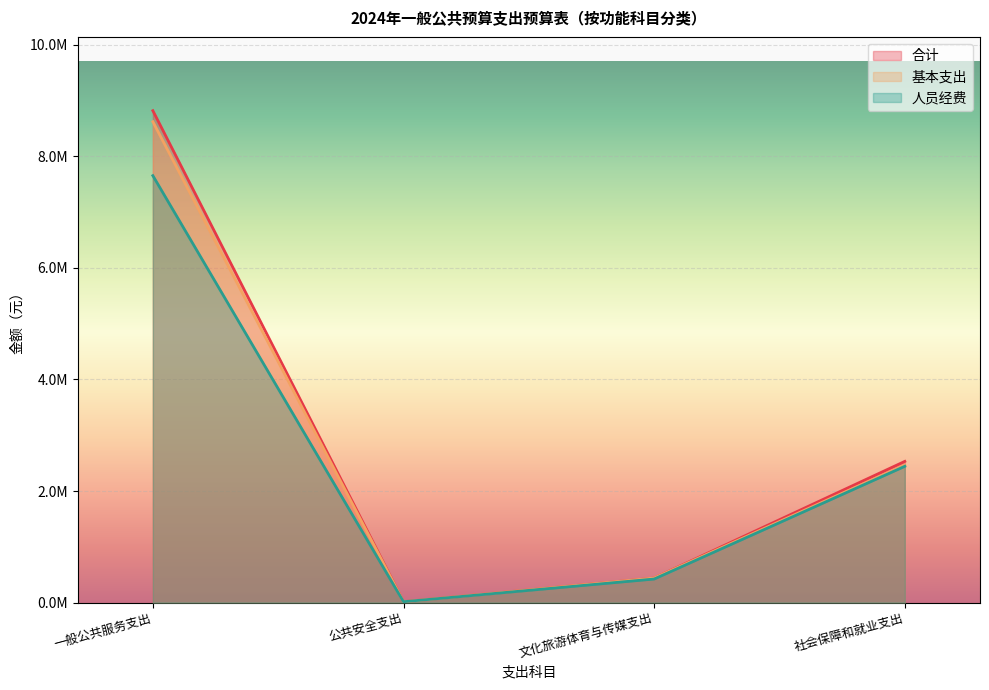

How many lines are shown in the chart?

3